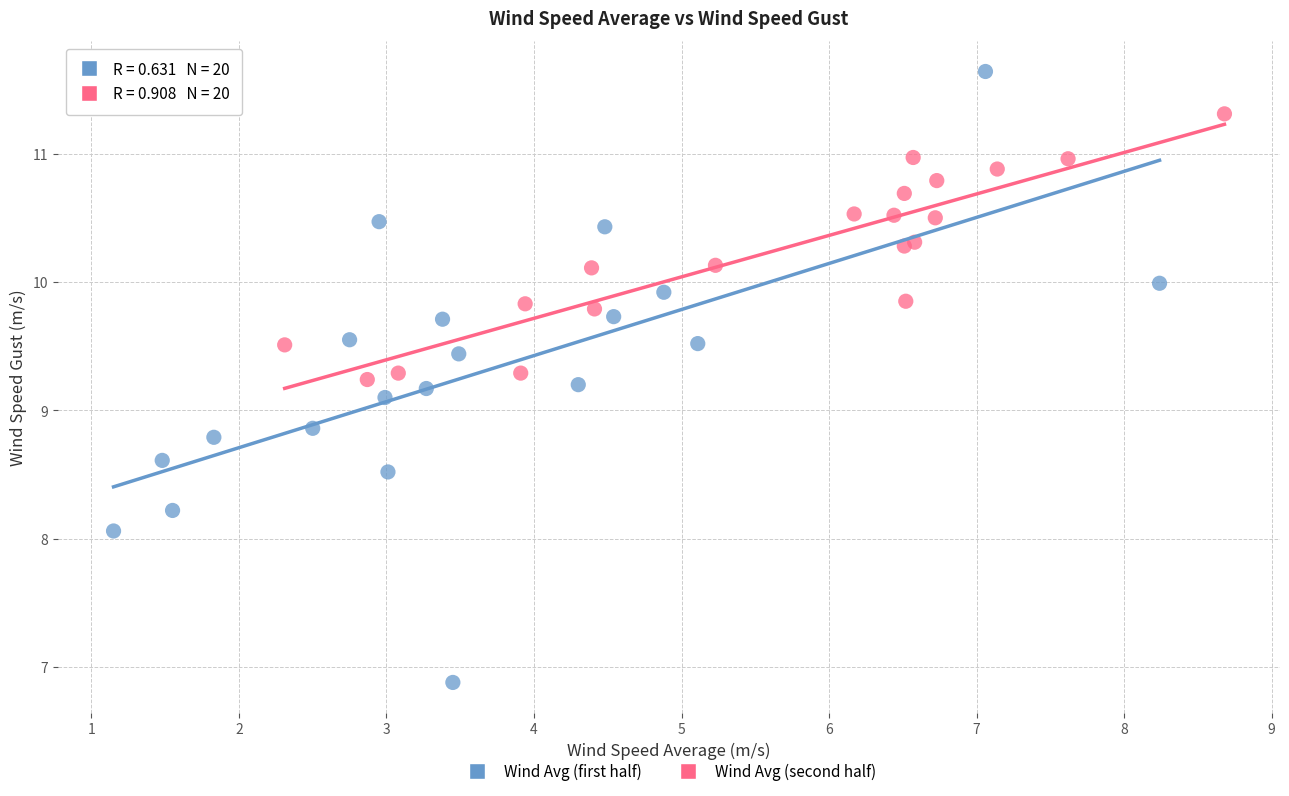

Which series has the largest Y range (max minus min)?

Wind Avg (first half)